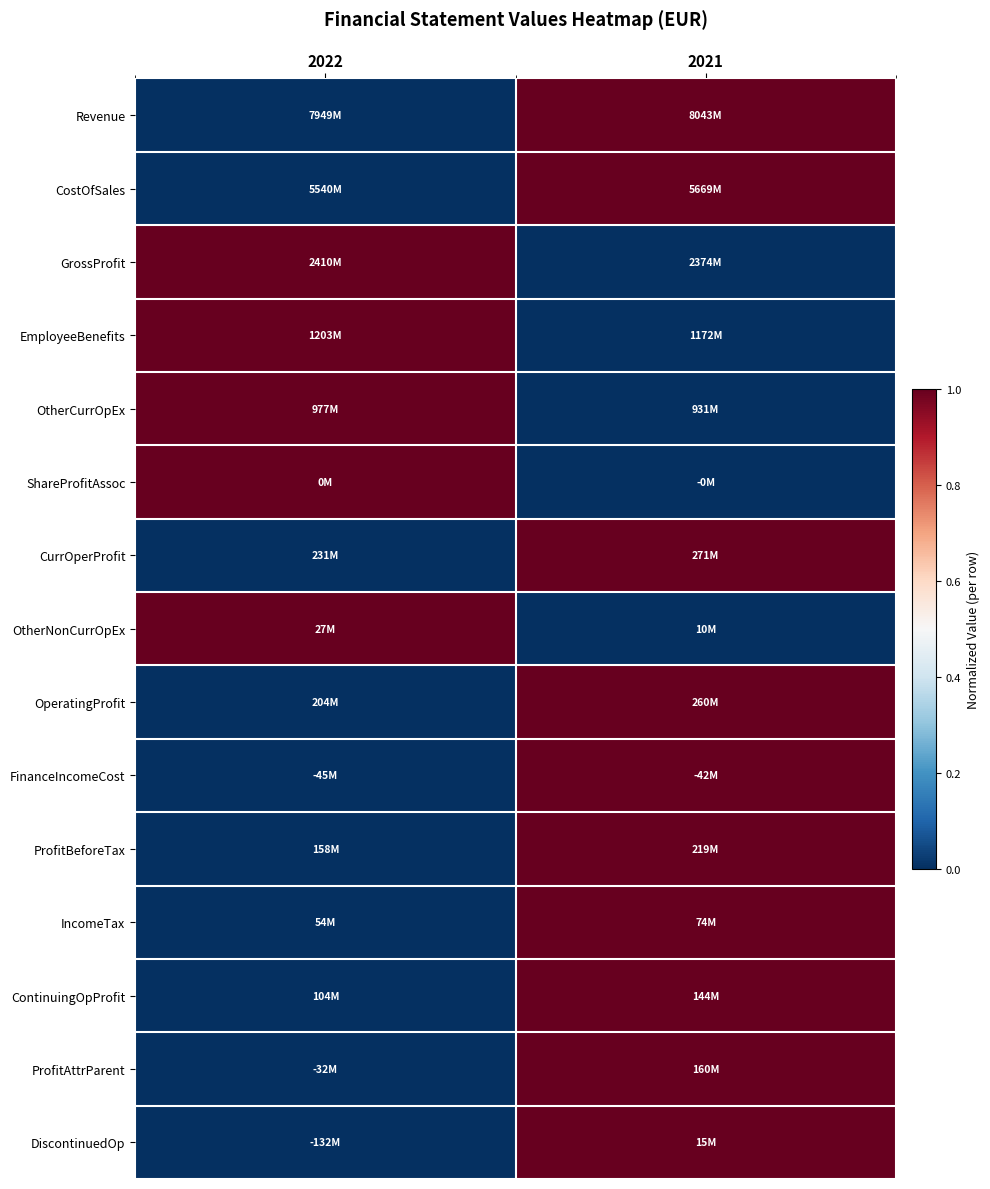

Which series has the largest total across all categories?

Revenue